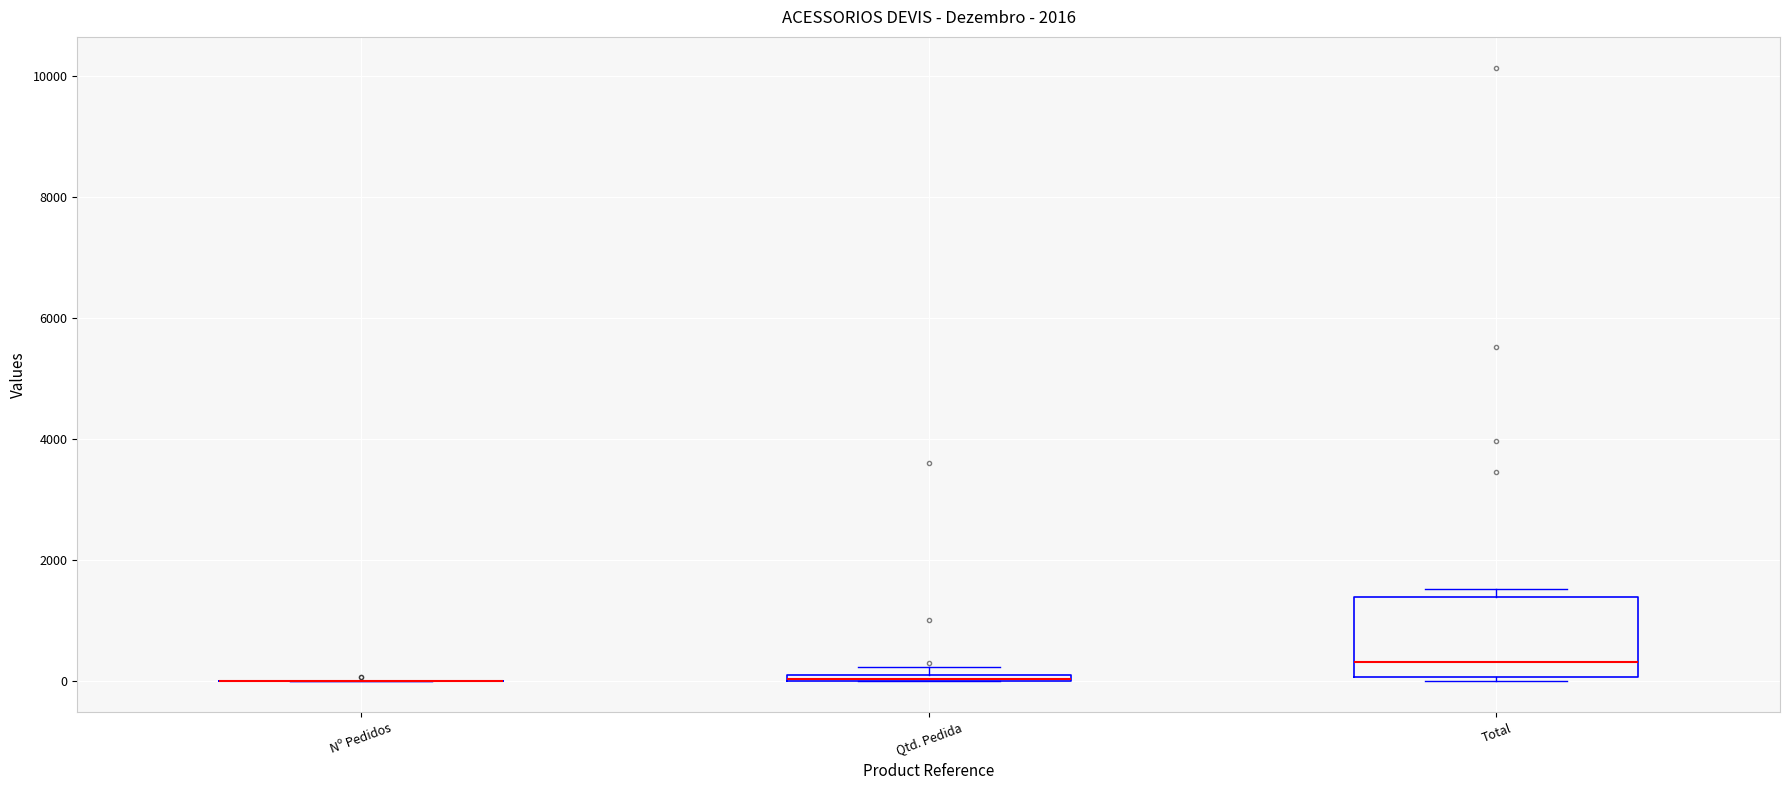

Where is the lower edge of the box for Qtd. Pedida on the y-axis? The values are not printed on the chart, so give them approximately, as read against the axis.

0